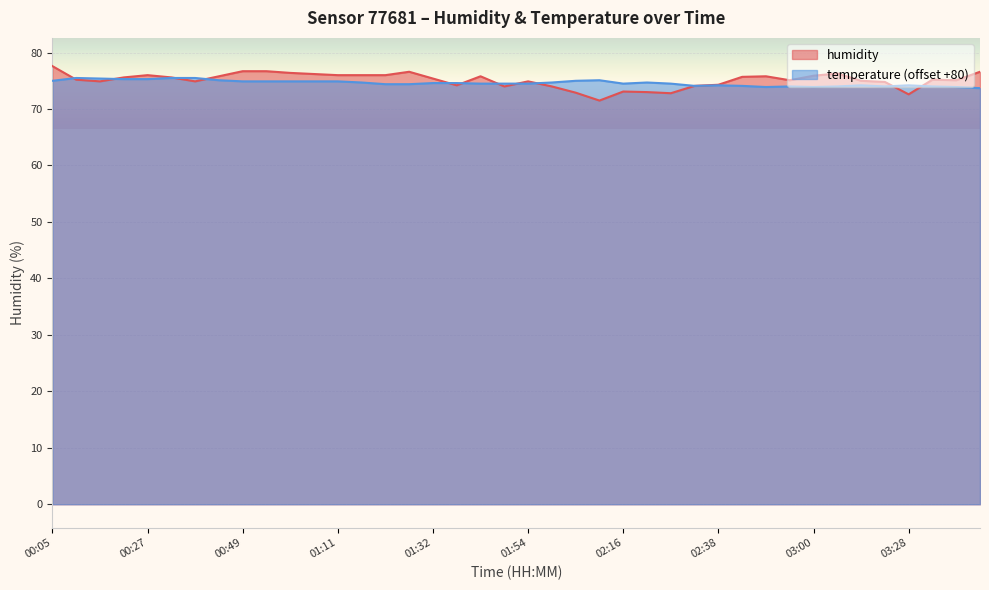

Between 00:32 and 02:43, which is larger?

02:43